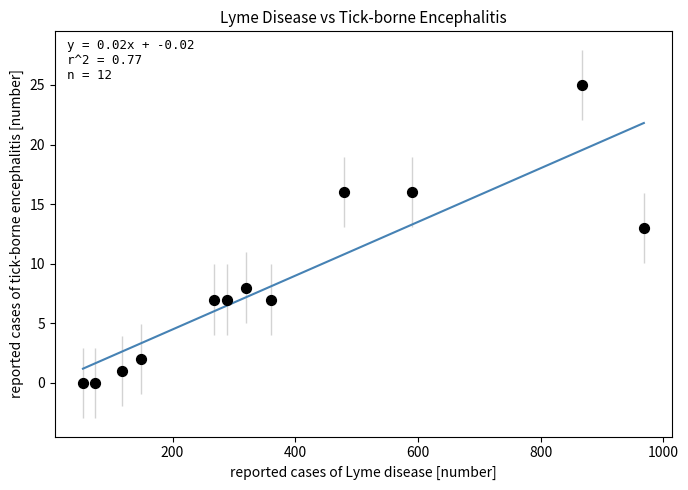

What is the average X value?

378